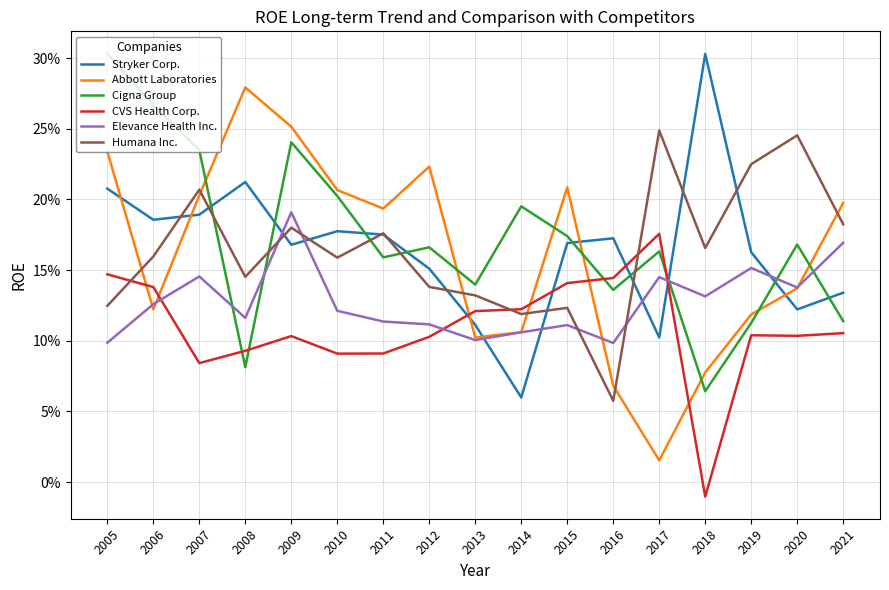

What is the sum of all Abbott Laboratories values?

2.7